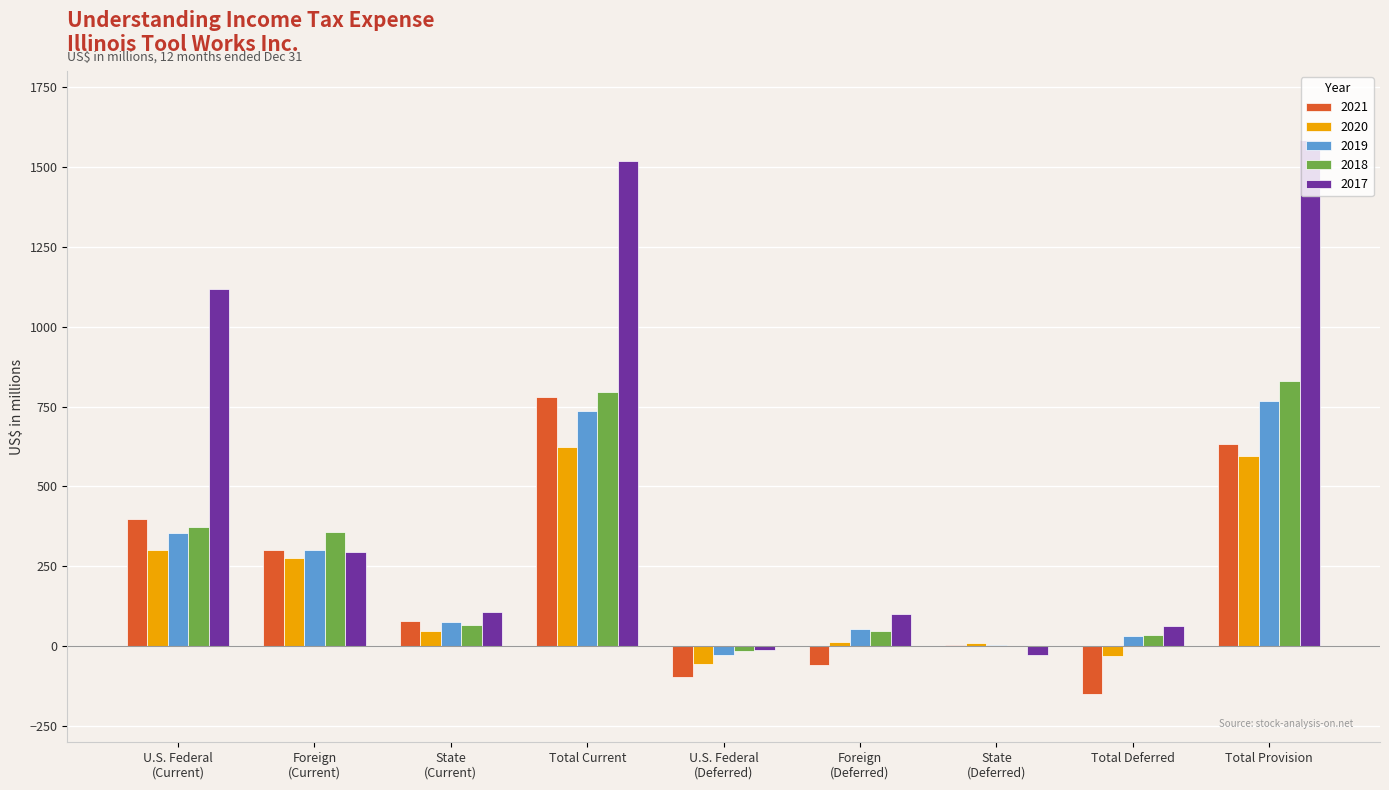

What is the sum of all 2017 values?

4749